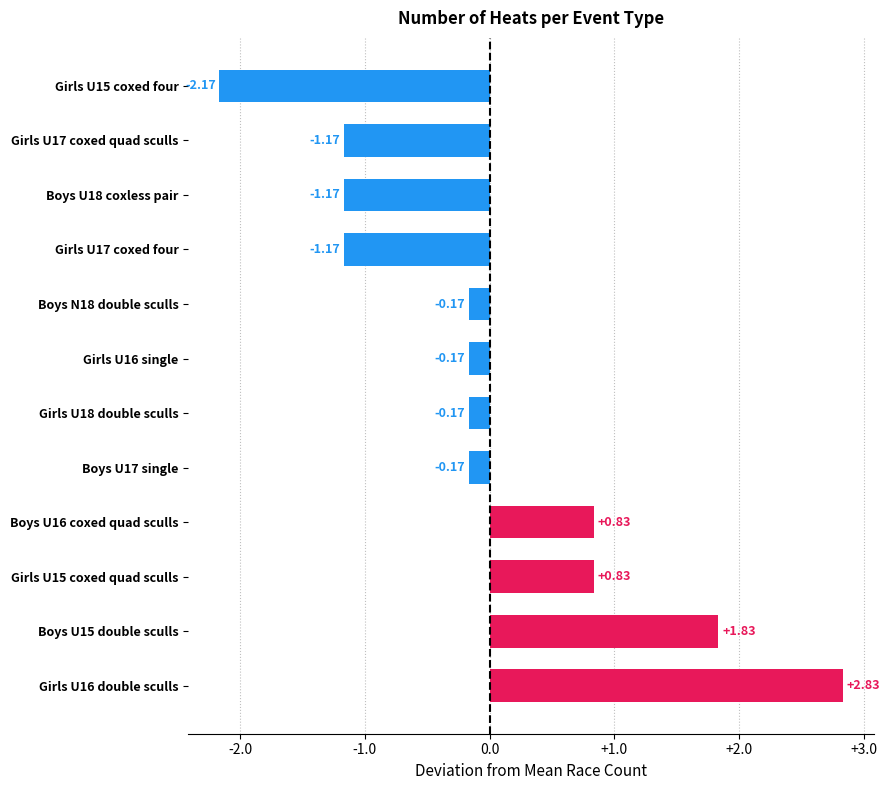

Between Girls U16 double sculls and Boys U18 coxless pair, which is larger?

Girls U16 double sculls